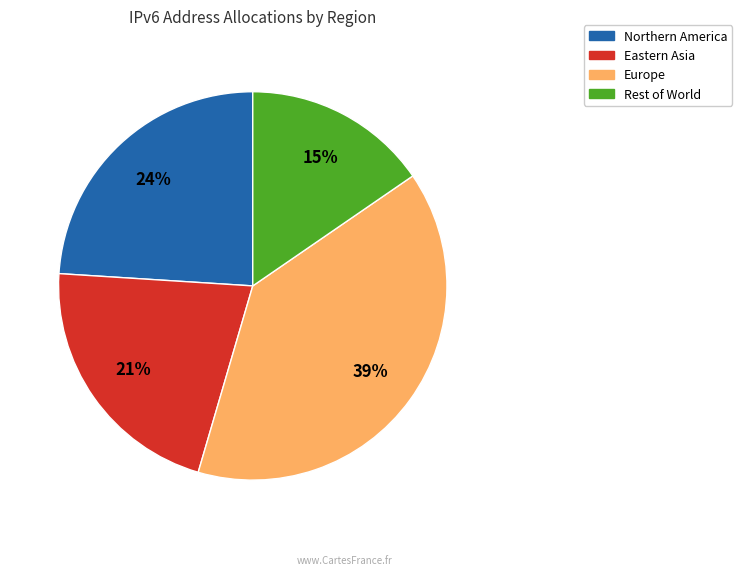

Count the number of slices in the pie.

4